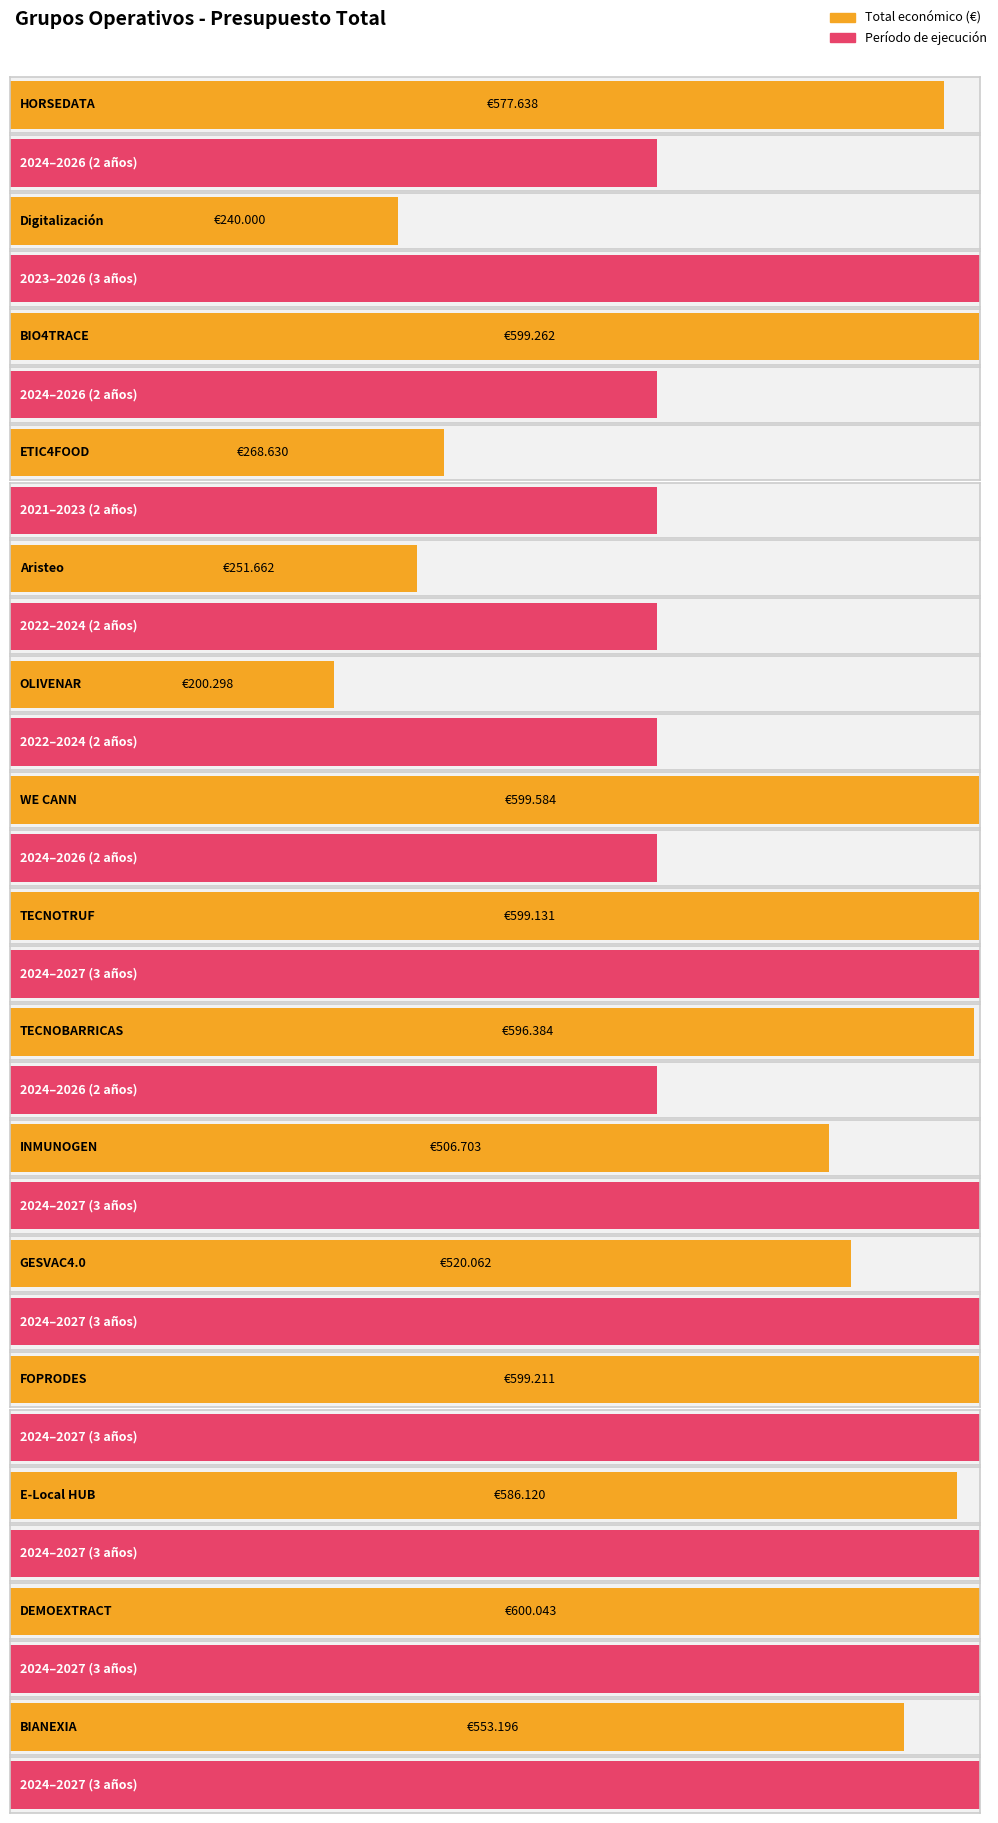

True or false: the data shows 553196 at BIANEXIA.

True